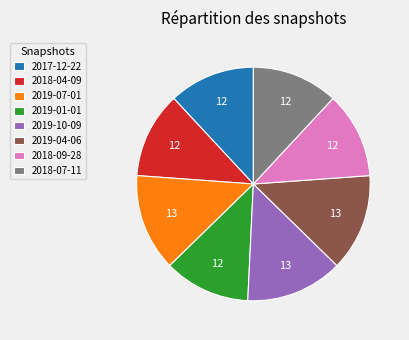

The 2018-09-28 slice represents 12% of the pie. True or false?

True